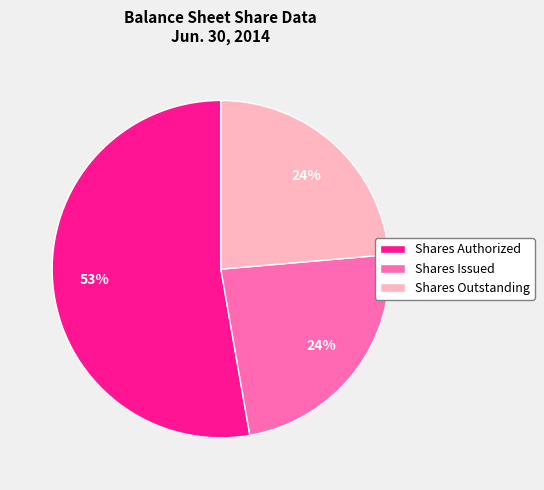

Which category has the biggest portion of the pie?

Shares Authorized